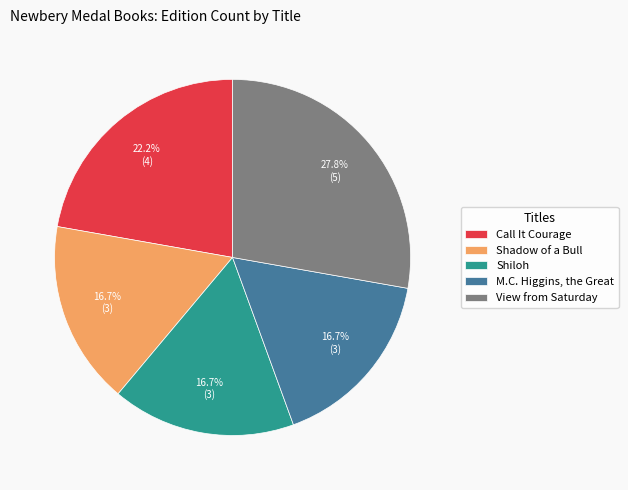

True or false: Shadow of a Bull accounts for 2% of the total.

False